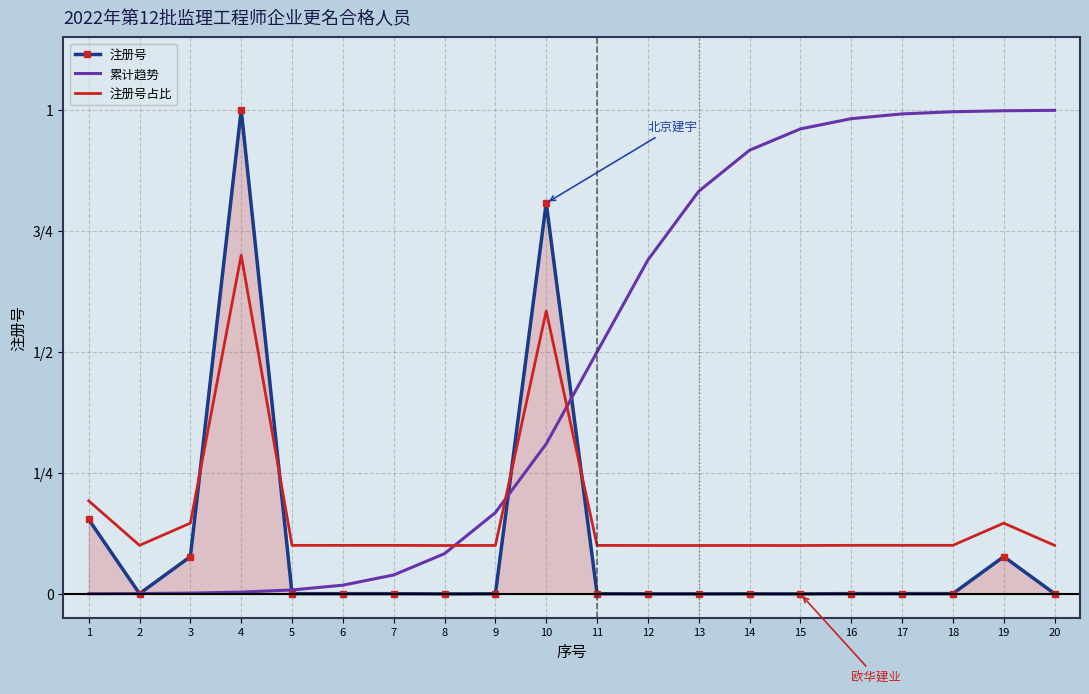

How many intersections are there between 注册号 and 注册号占比?

4